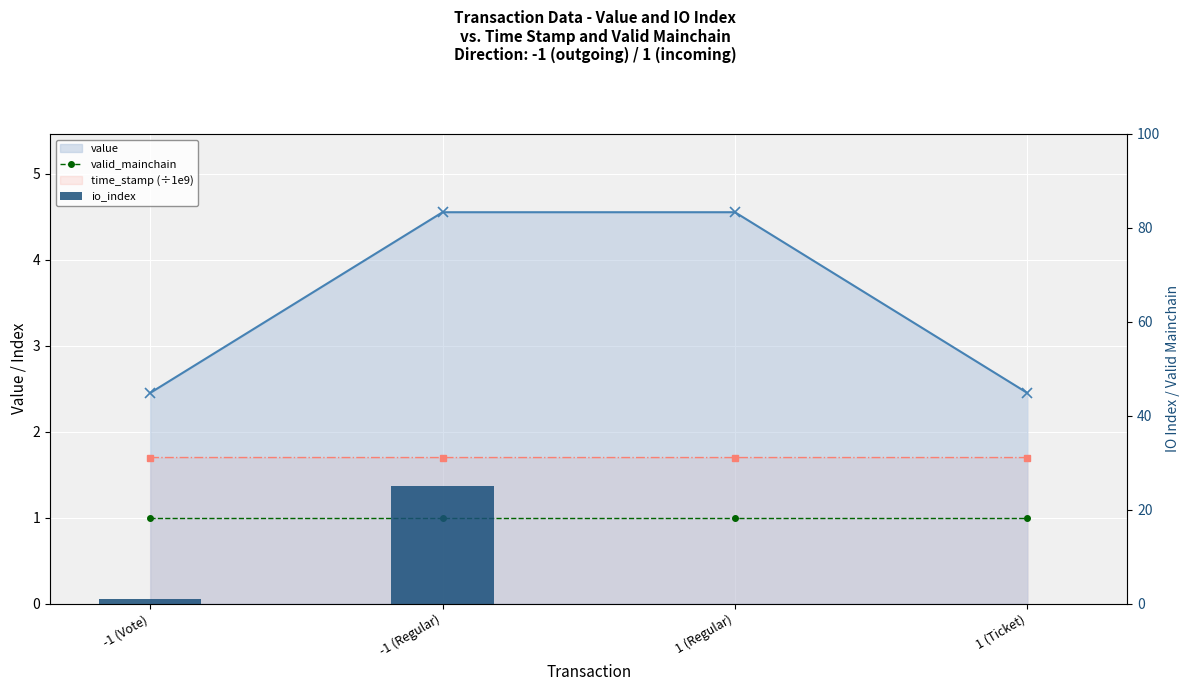

Is it true that value equals 2.4 at -1 (Vote)?

True